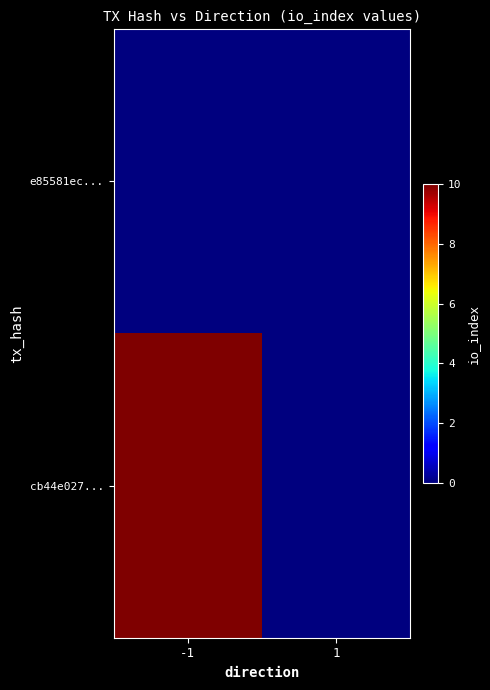

At which category does the chart reach its minimum across all series?

-1